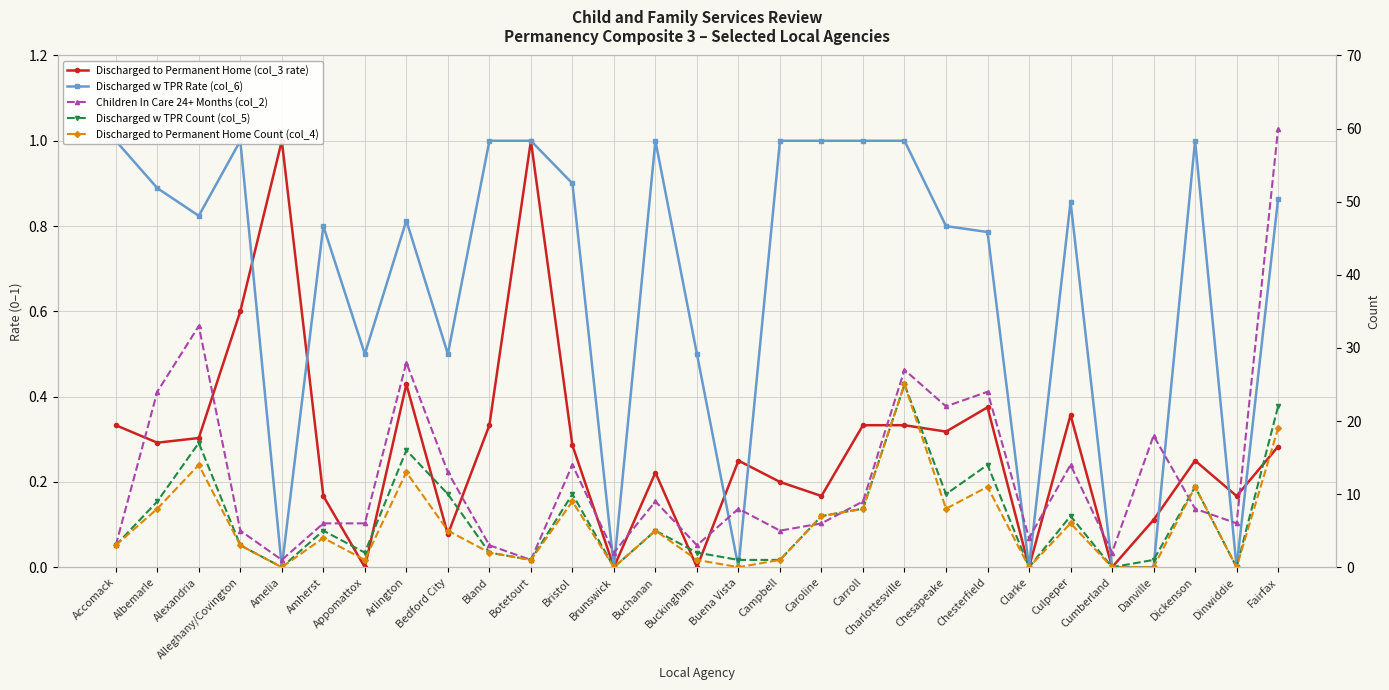

Where does the Children In Care 24+ Months (col_2) series first go above 8?

Albemarle